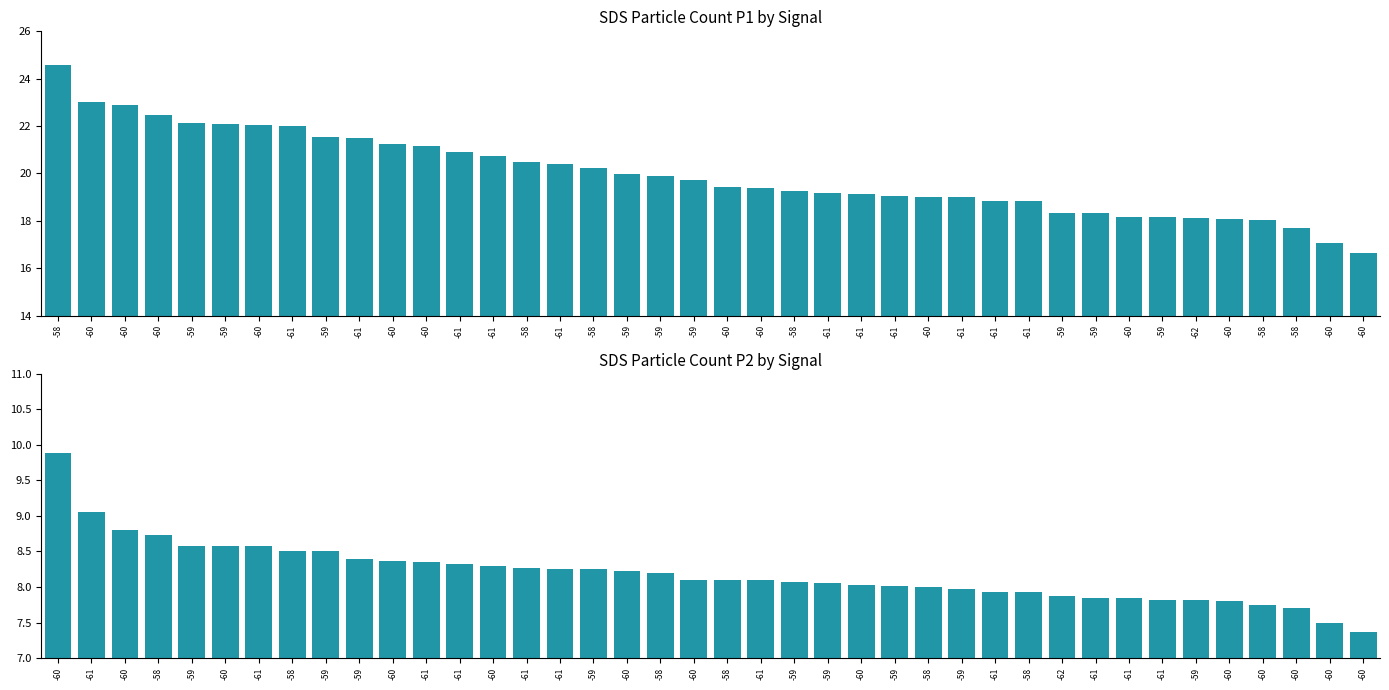

At -60, list the series in order from largest to smallest.

SDS_P1, SDS_P2